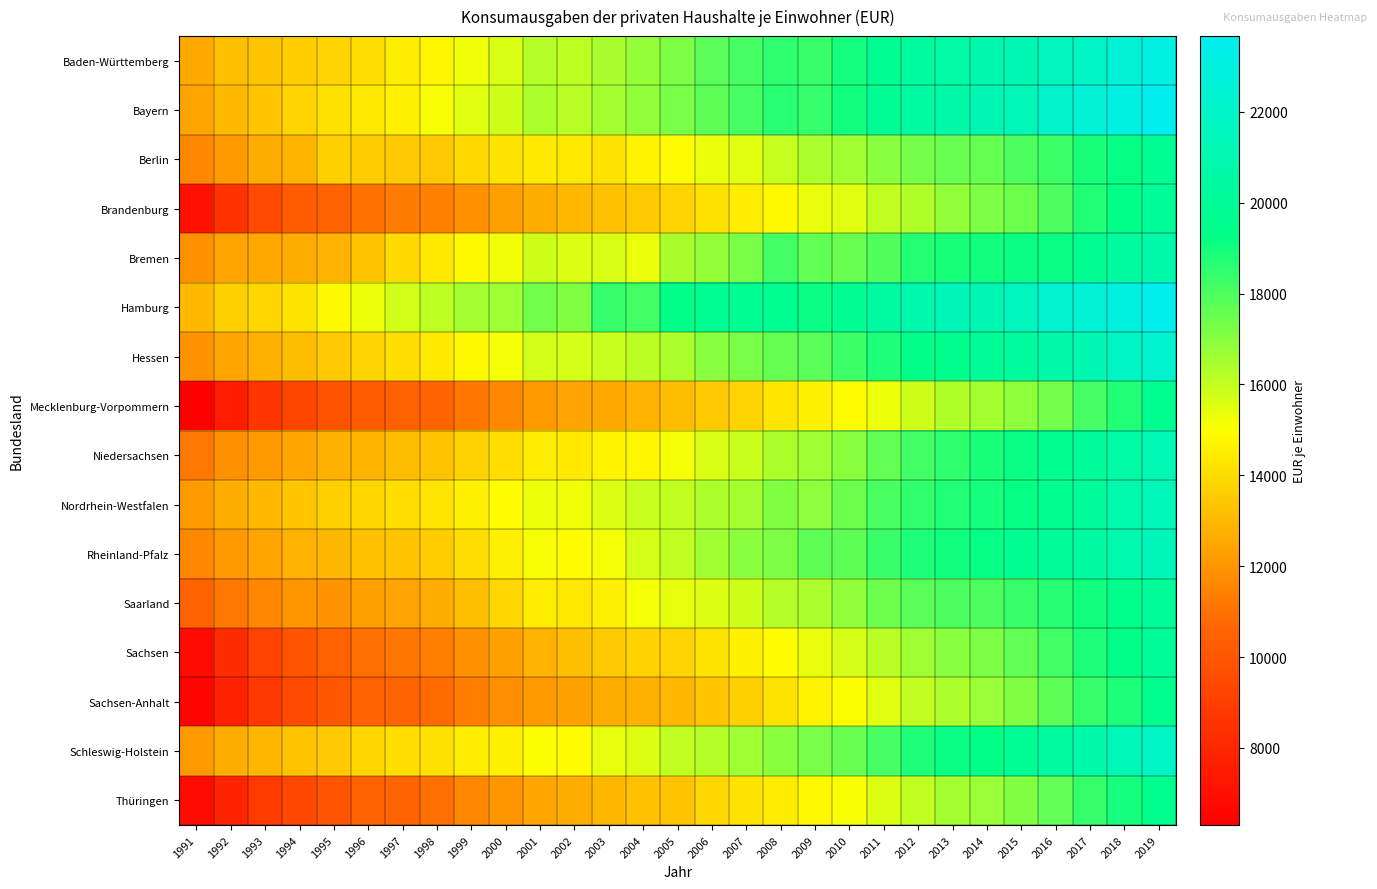

At 1991, list the series in order from largest to smallest.

Hamburg, Baden-Württemberg, Bayern, Nordrhein-Westfalen, Schleswig-Holstein, Hessen, Bremen, Rheinland-Pfalz, Berlin, Niedersachsen, Saarland, Brandenburg, Sachsen, Thüringen, Sachsen-Anhalt, Mecklenburg-Vorpommern